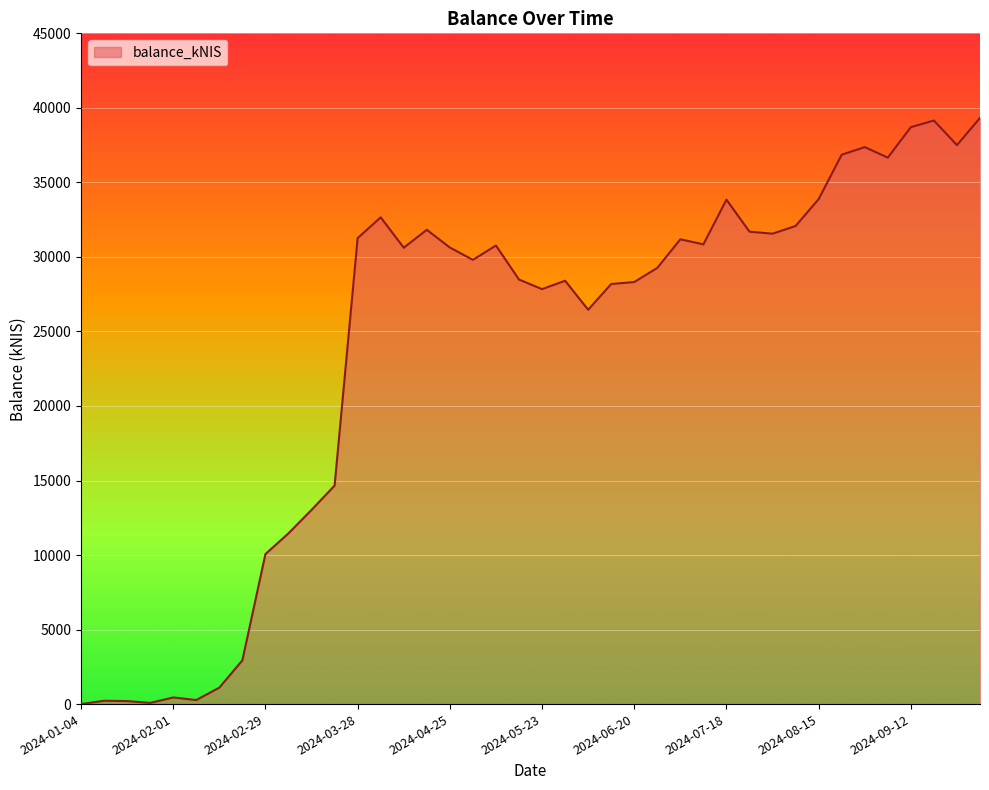

What is the difference between the maximum and minimum values?

39327.0